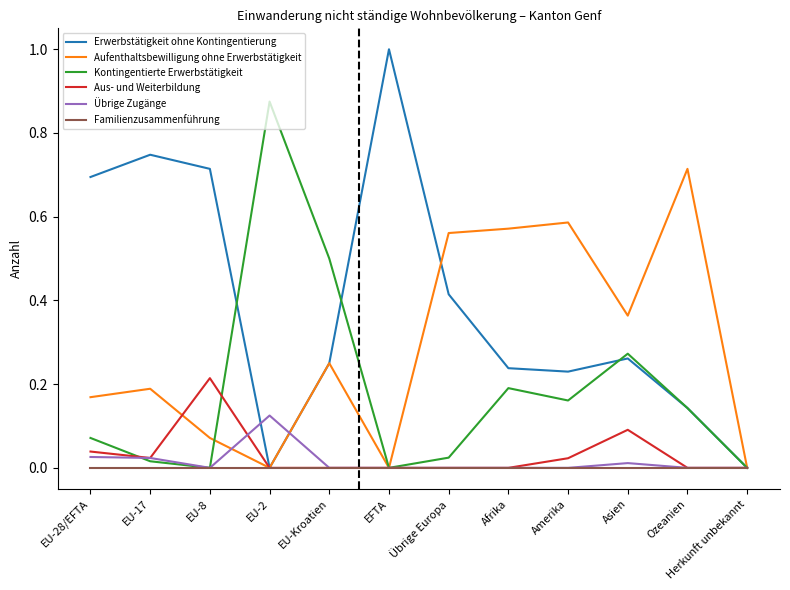

What position from the right is Herkunft unbekannt?

1